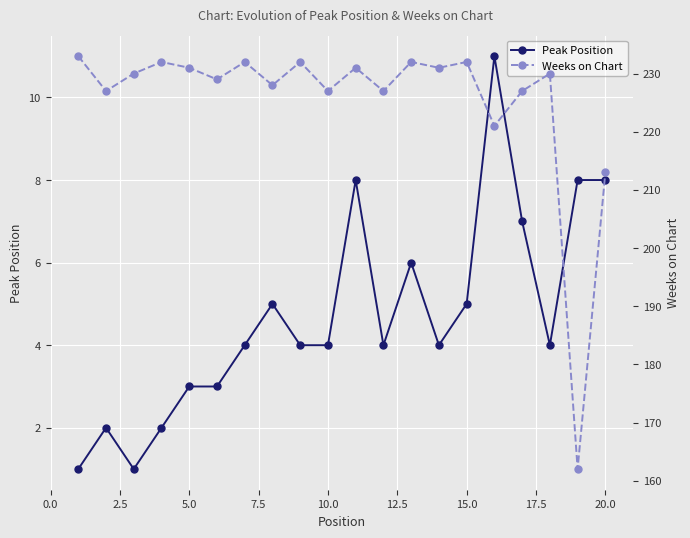

Rank the series by their maximum value, from lowest to highest.

Peak Position, Weeks on Chart